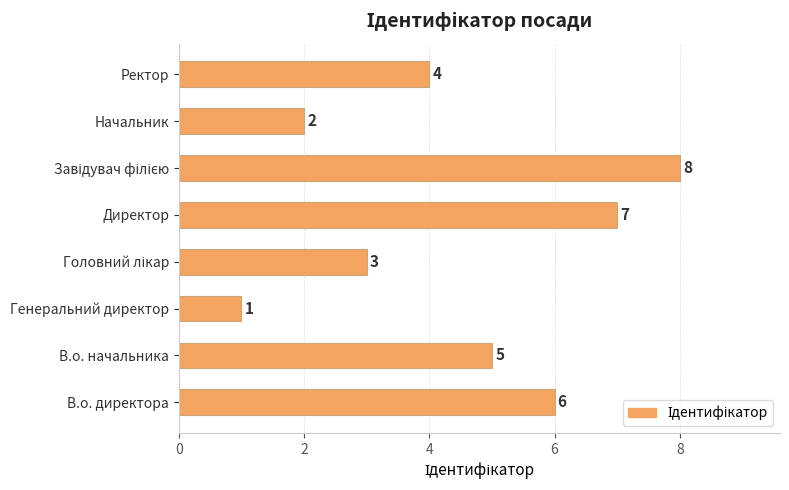

Count the values in the range 3 to 7.

5